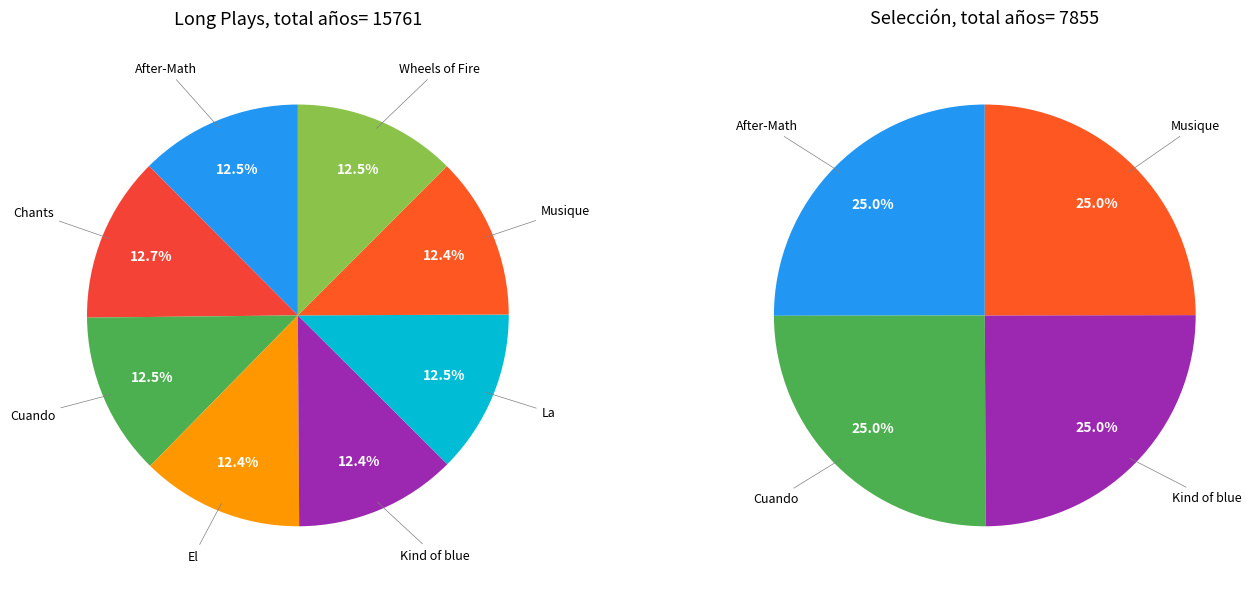

Does Musique centrafricane account for over 50% of the chart?

No